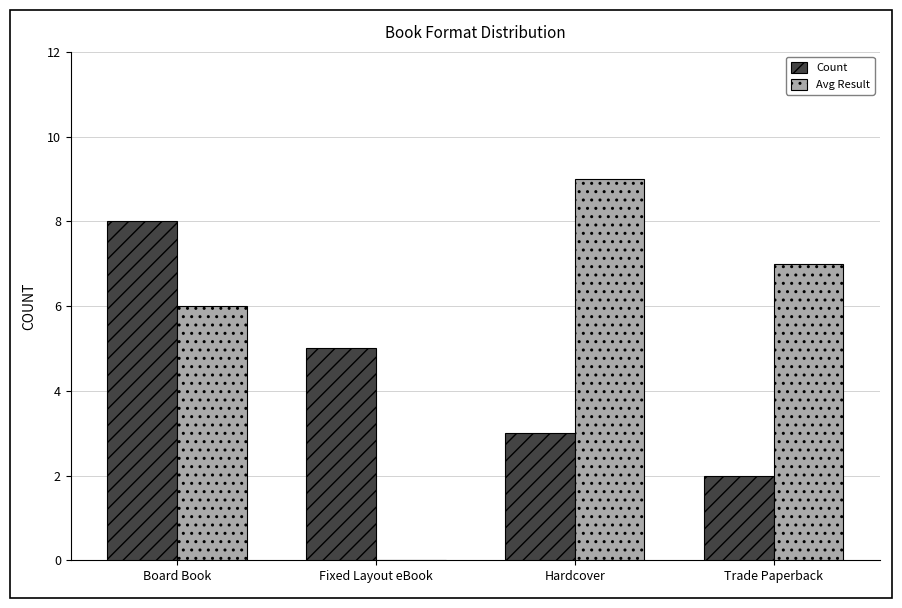

Count the number of categories in the chart.

4